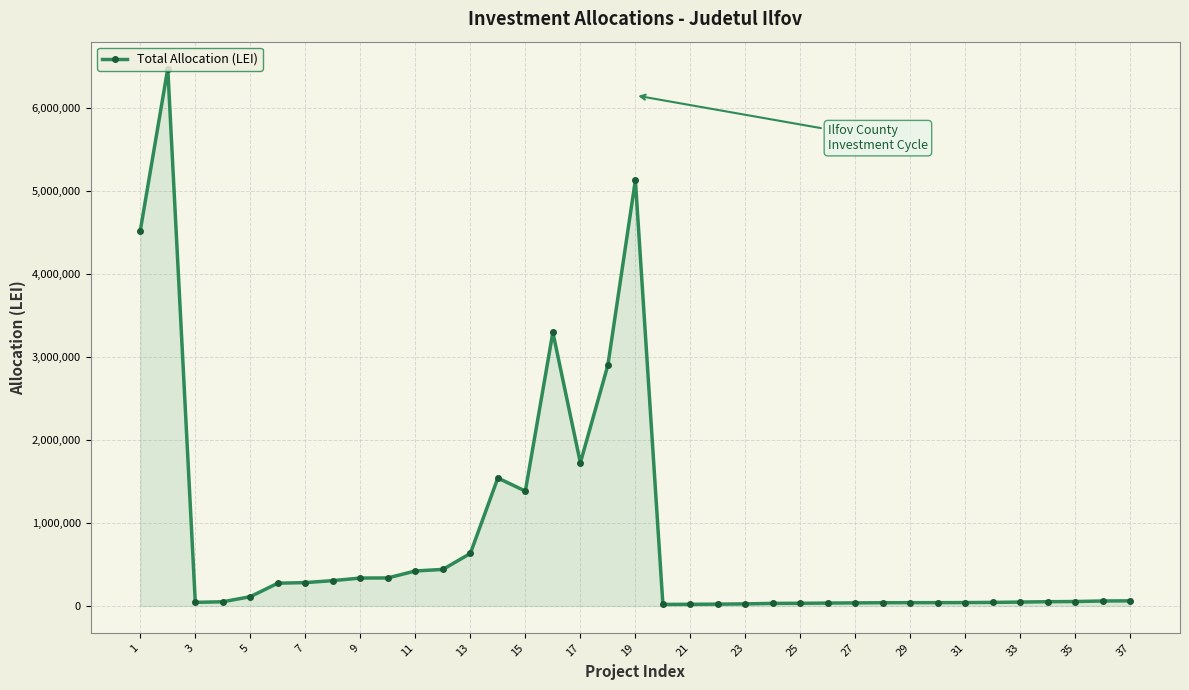

What is the difference between the second highest and second lowest values?

5108322.4